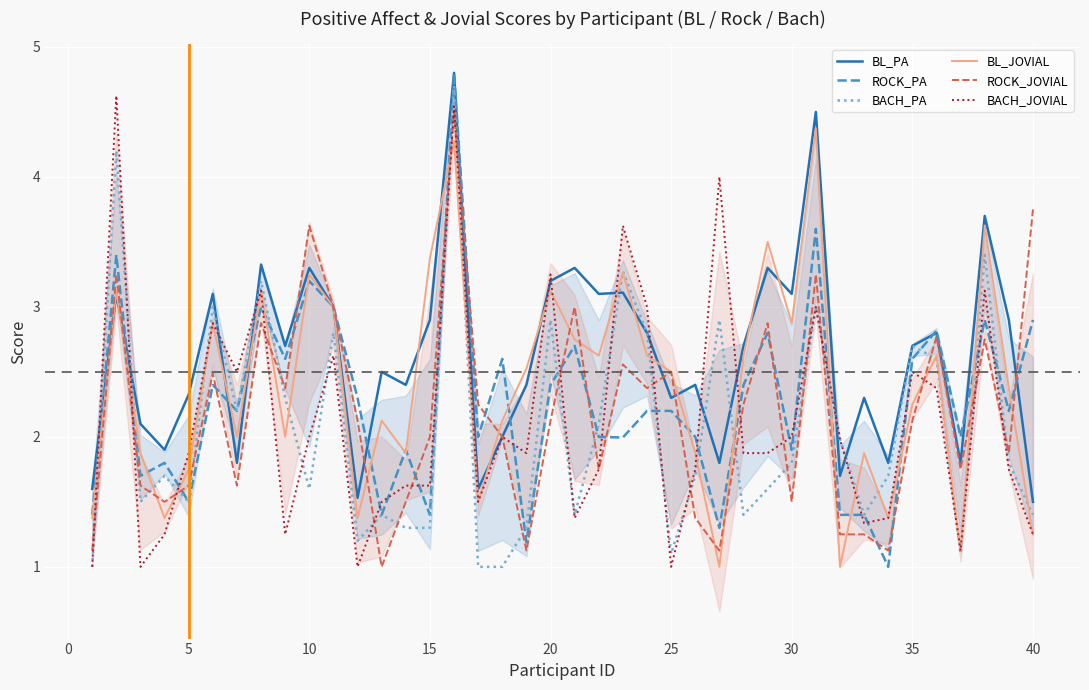

True or false: BACH_JOVIAL has a value of 1.1 at 30.

False